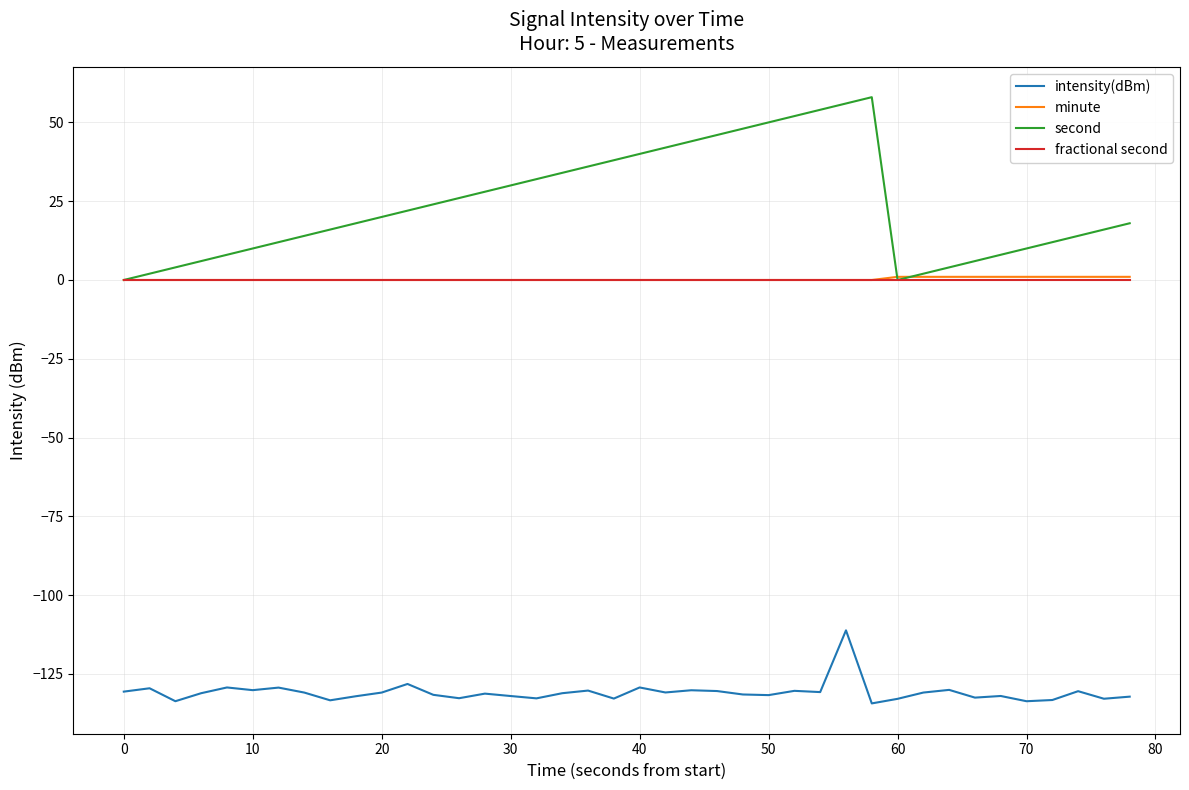

True or false: intensity(dBm) and second cross at least once.

False